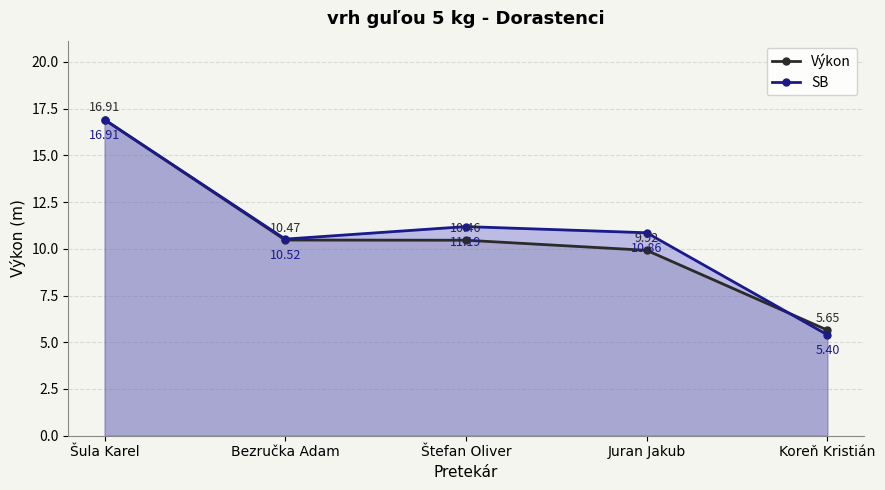

The SB series shows 16.9 at Šula Karel. True or false?

True